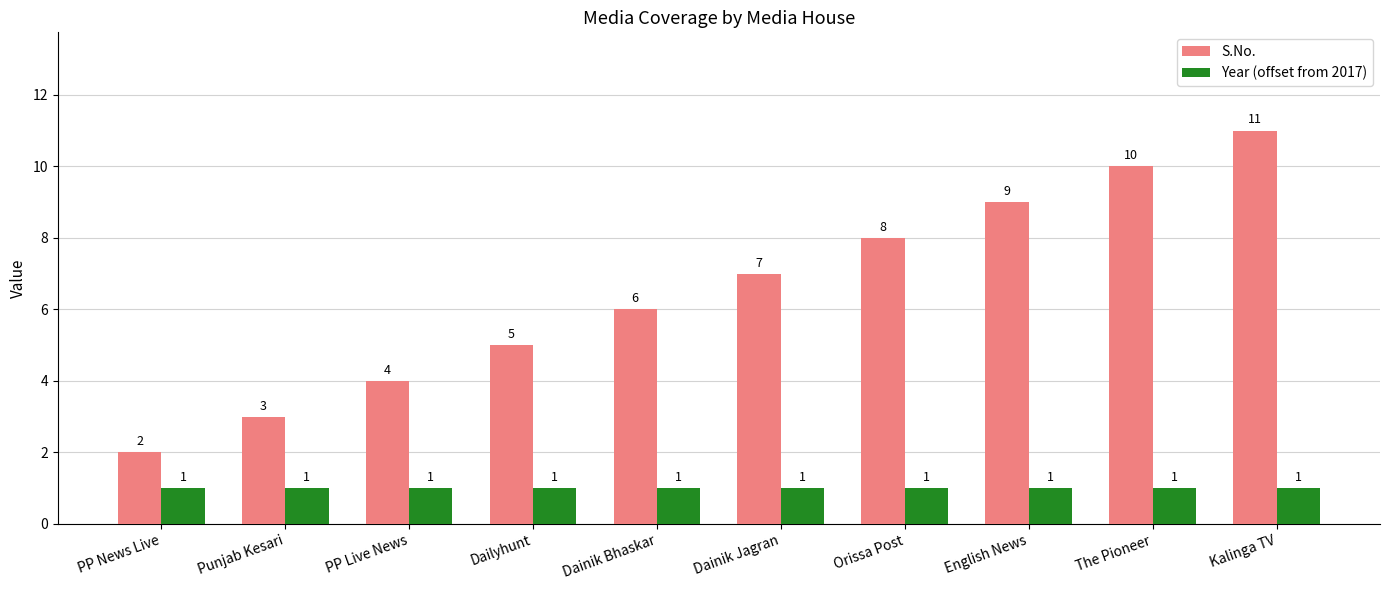

Count the S.No. values in the range 4 to 9.

6